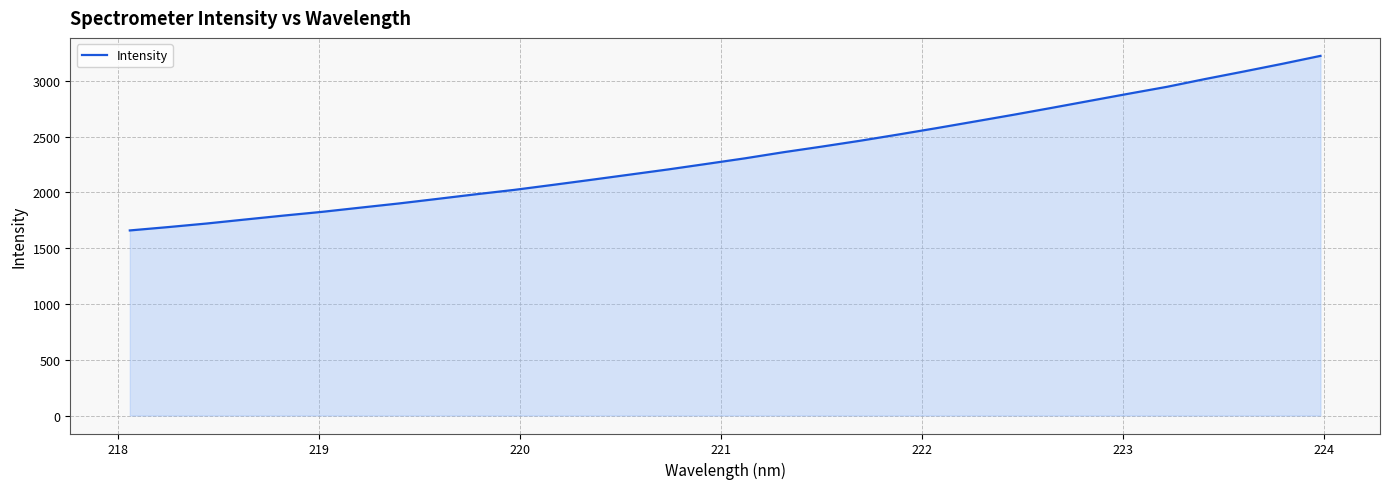

What is the maximum value shown in the chart?

3223.6